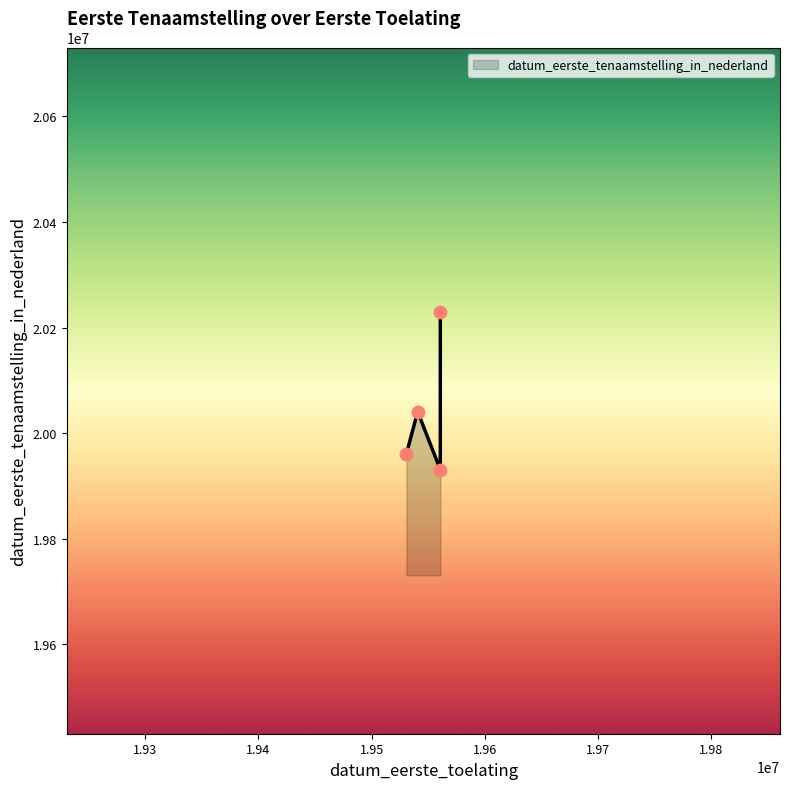

What is the ratio of the value at 19530630 to the value at 19560630?

1.0